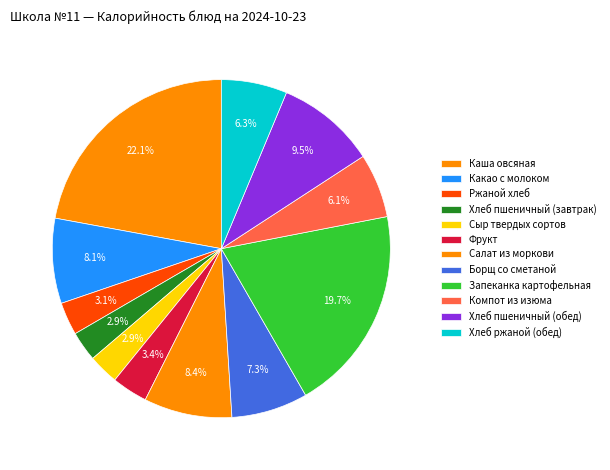

Which has a higher value, Хлеб ржаной (обед) or Запеканка картофельная?

Запеканка картофельная